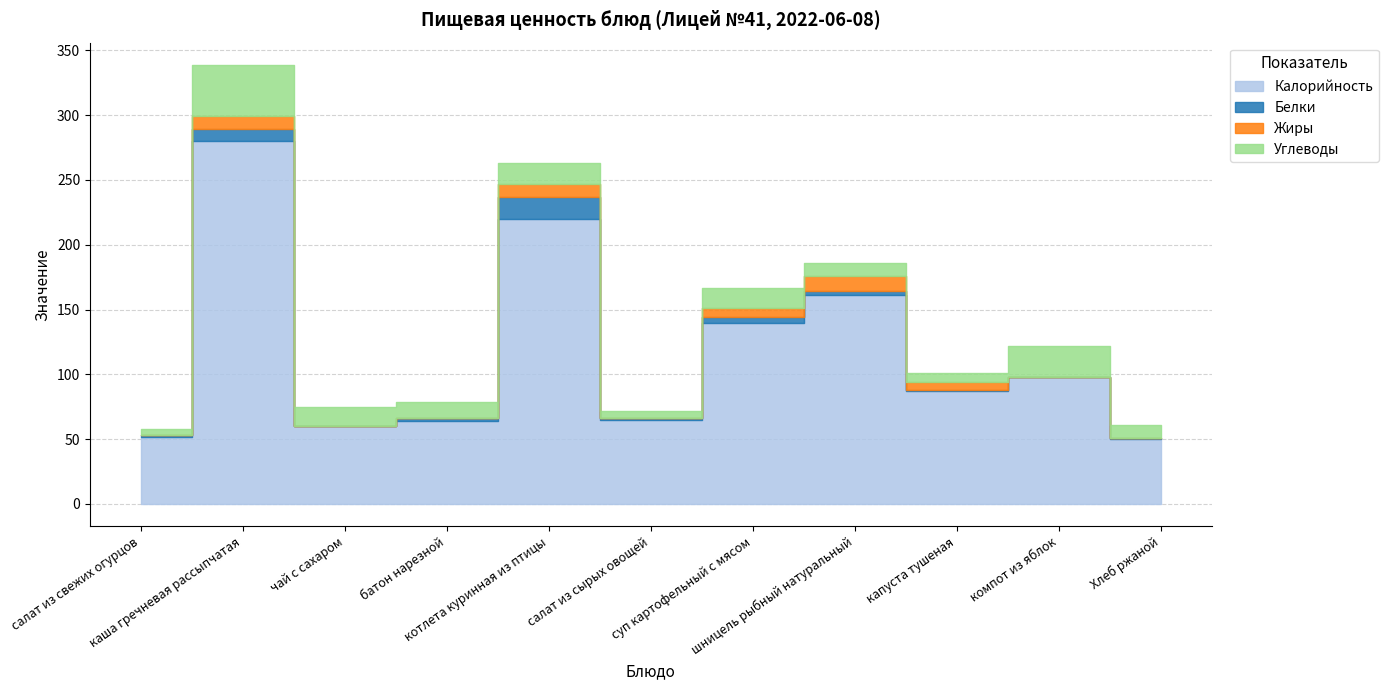

At батон нарезной, list the series in order from largest to smallest.

Калорийность, Углеводы, Белки, Жиры